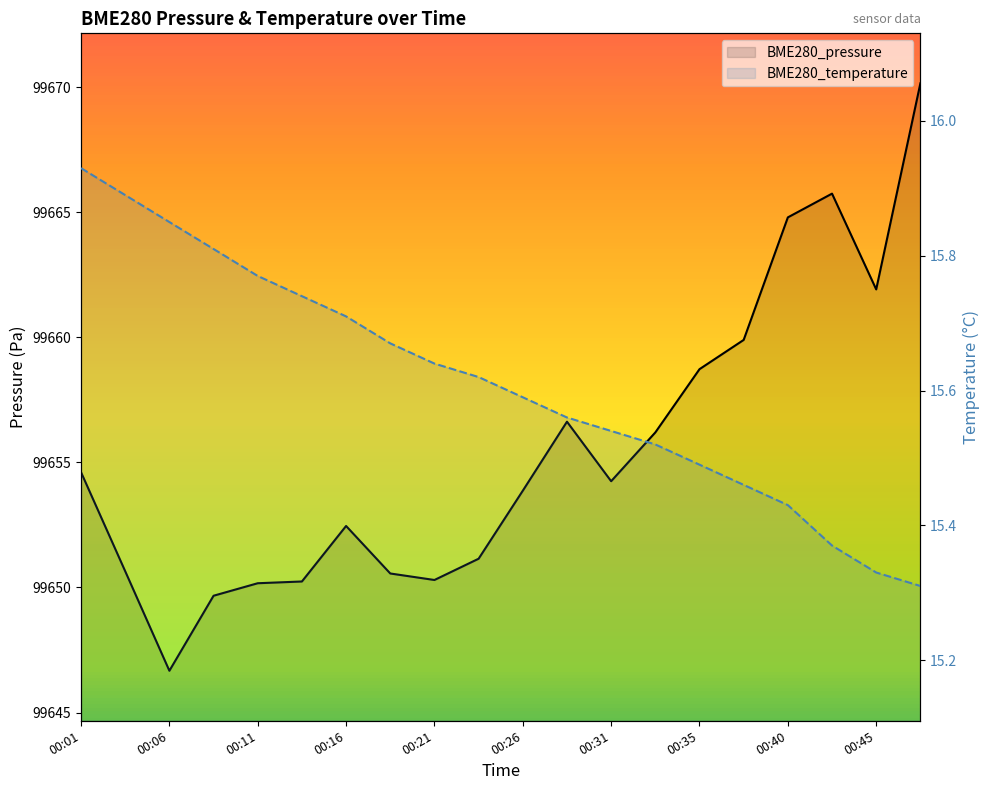

Count the number of data series in this chart.

2